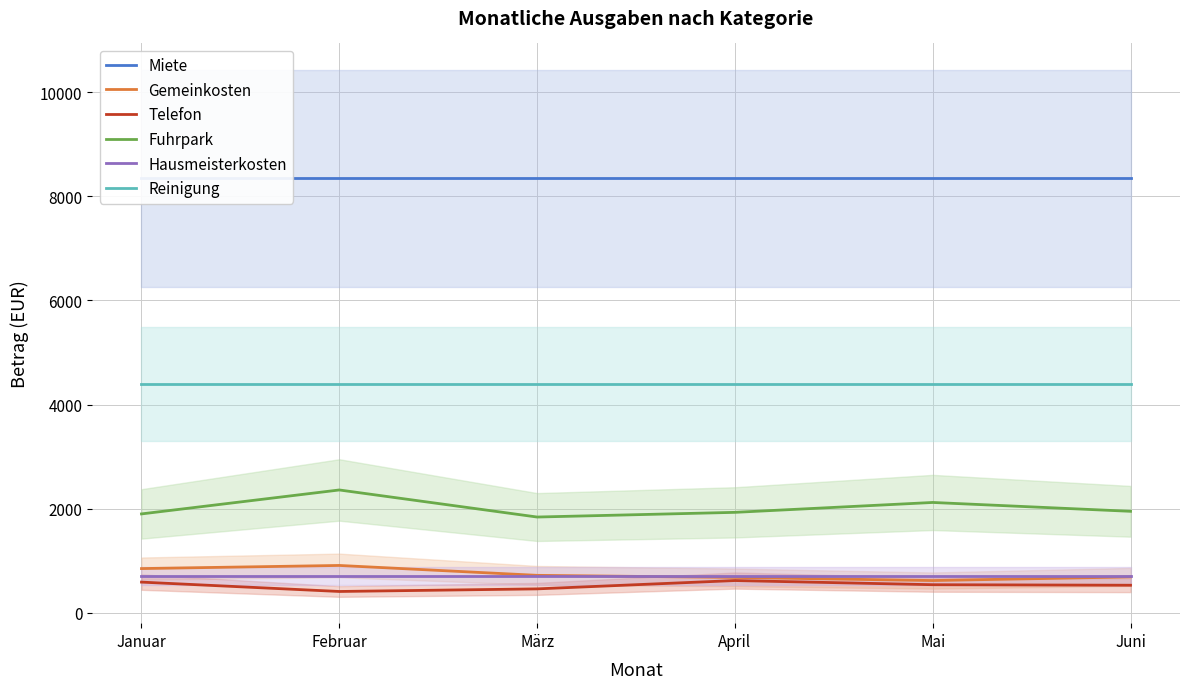

How many lines are shown in the chart?

6